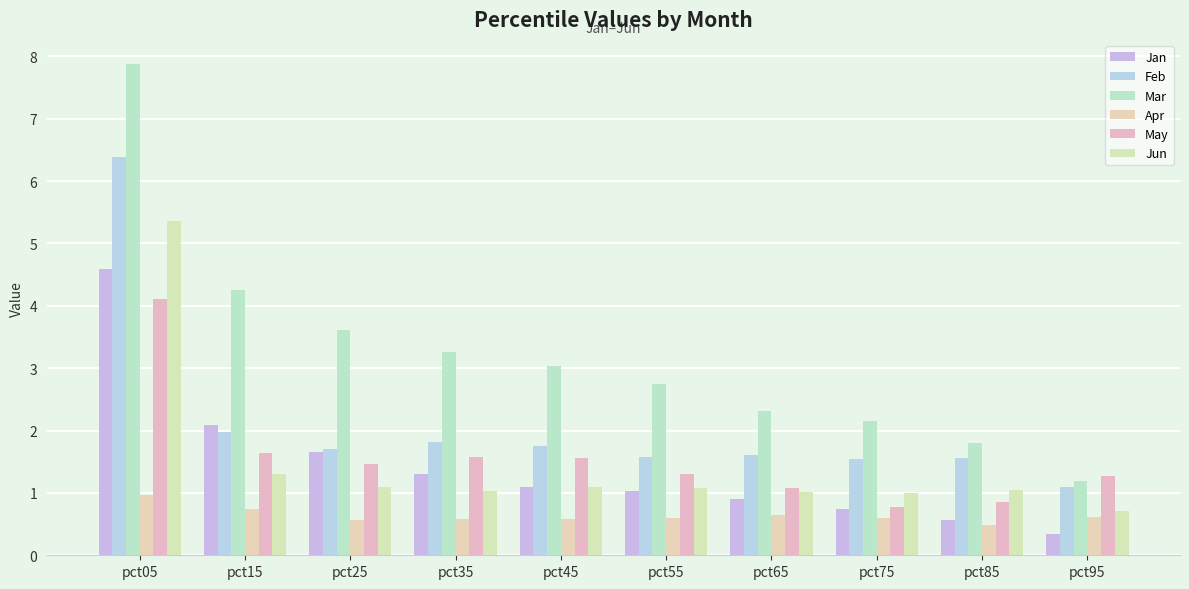

How many bars are there in total?

60